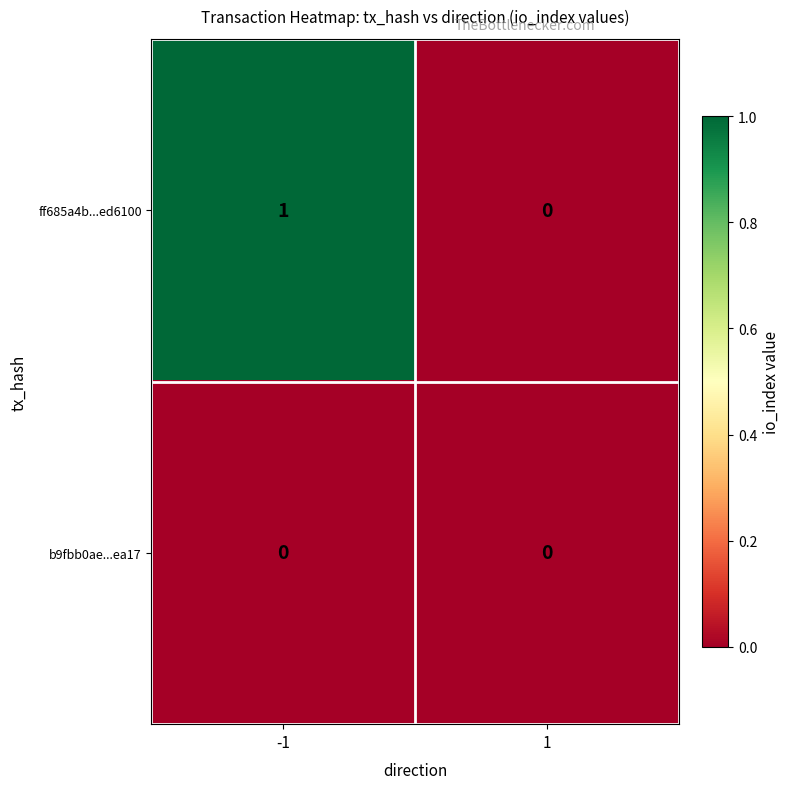

Count the number of data series in this chart.

2